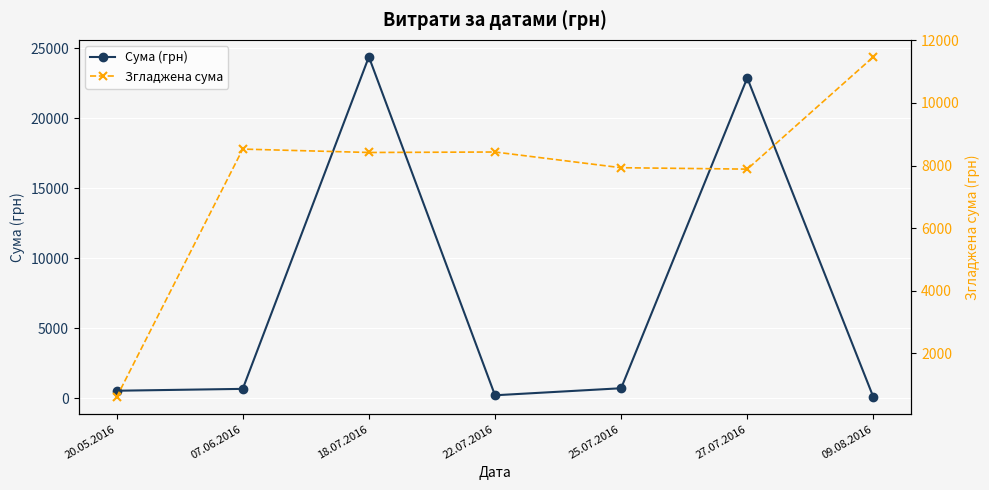

At which category does the chart reach its peak across all series?

18.07.2016